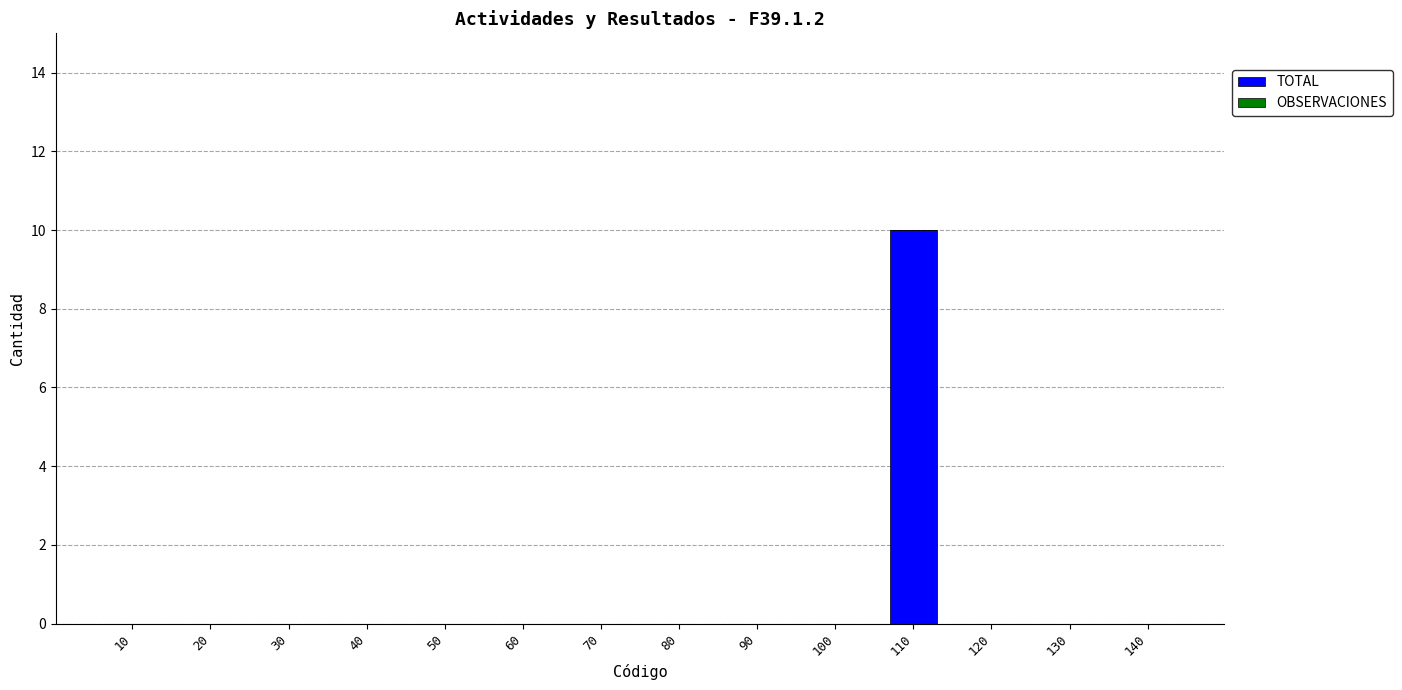

What is the greatest value displayed?

10